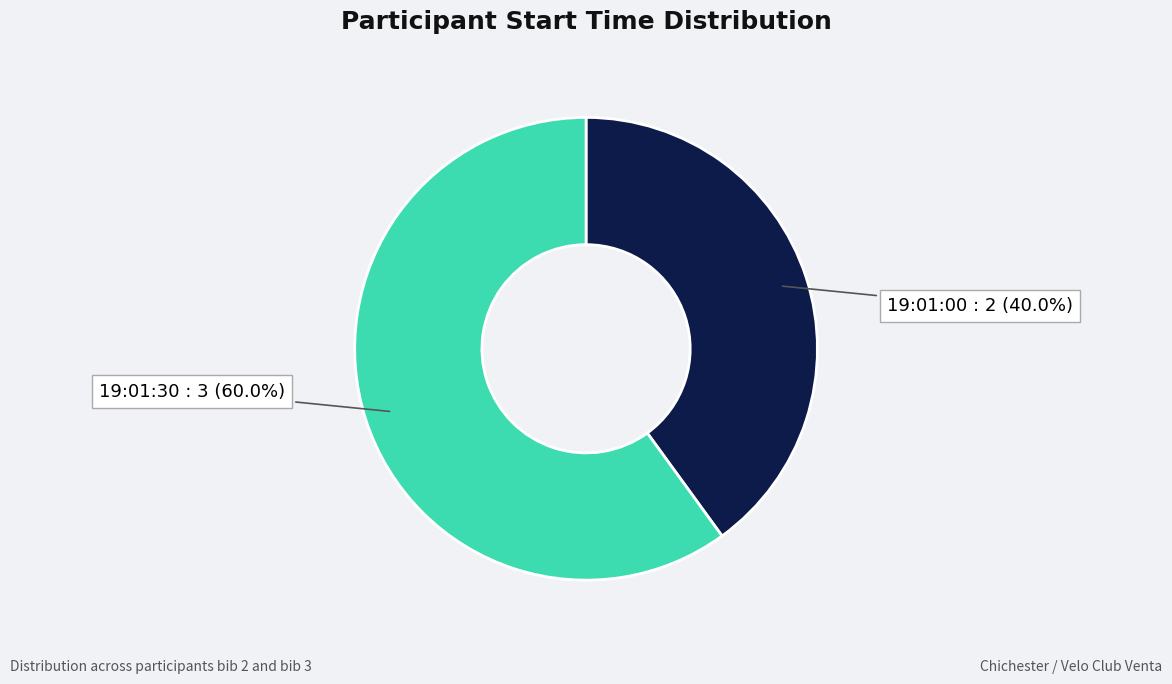

Rank the categories by value from lowest to highest.

19:01:00, 19:01:30